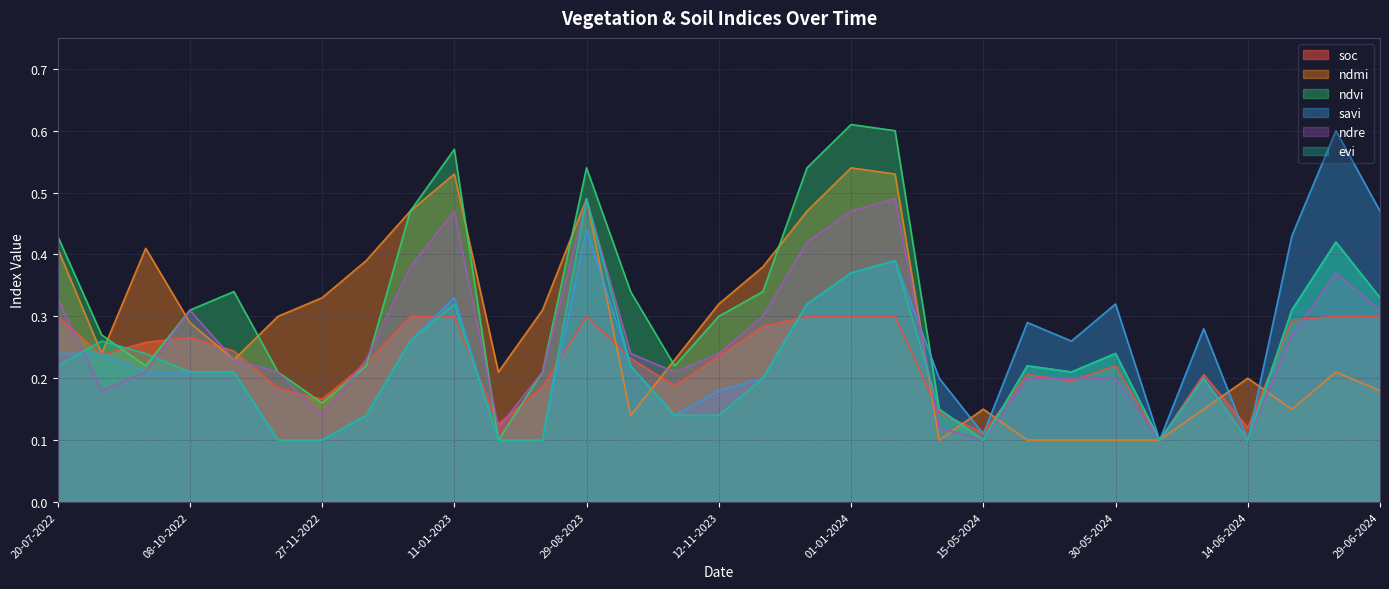

The value of ndmi at 11-01-2024 is 0.5. True or false?

True